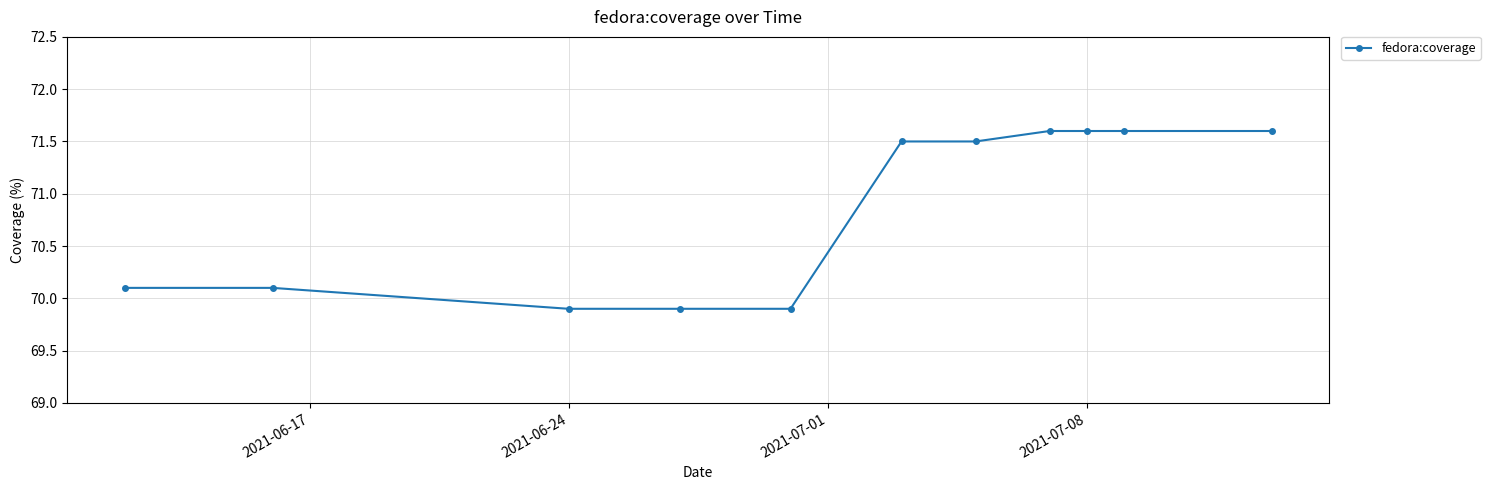

What is the difference between the maximum and second lowest values?

1.7